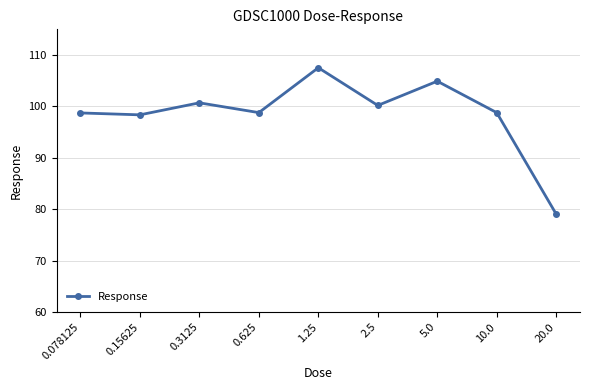

What is the difference between the second highest and minimum values?

25.9